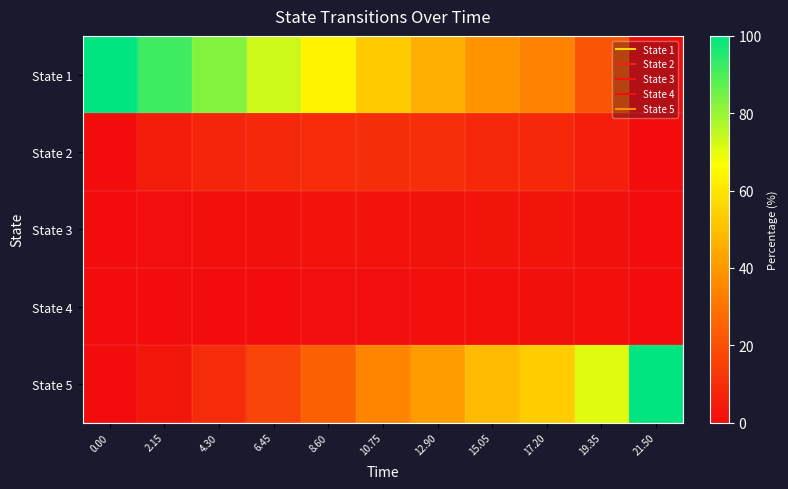

At 21.50, list the series in order from largest to smallest.

State 5, State 1, State 2, State 3, State 4